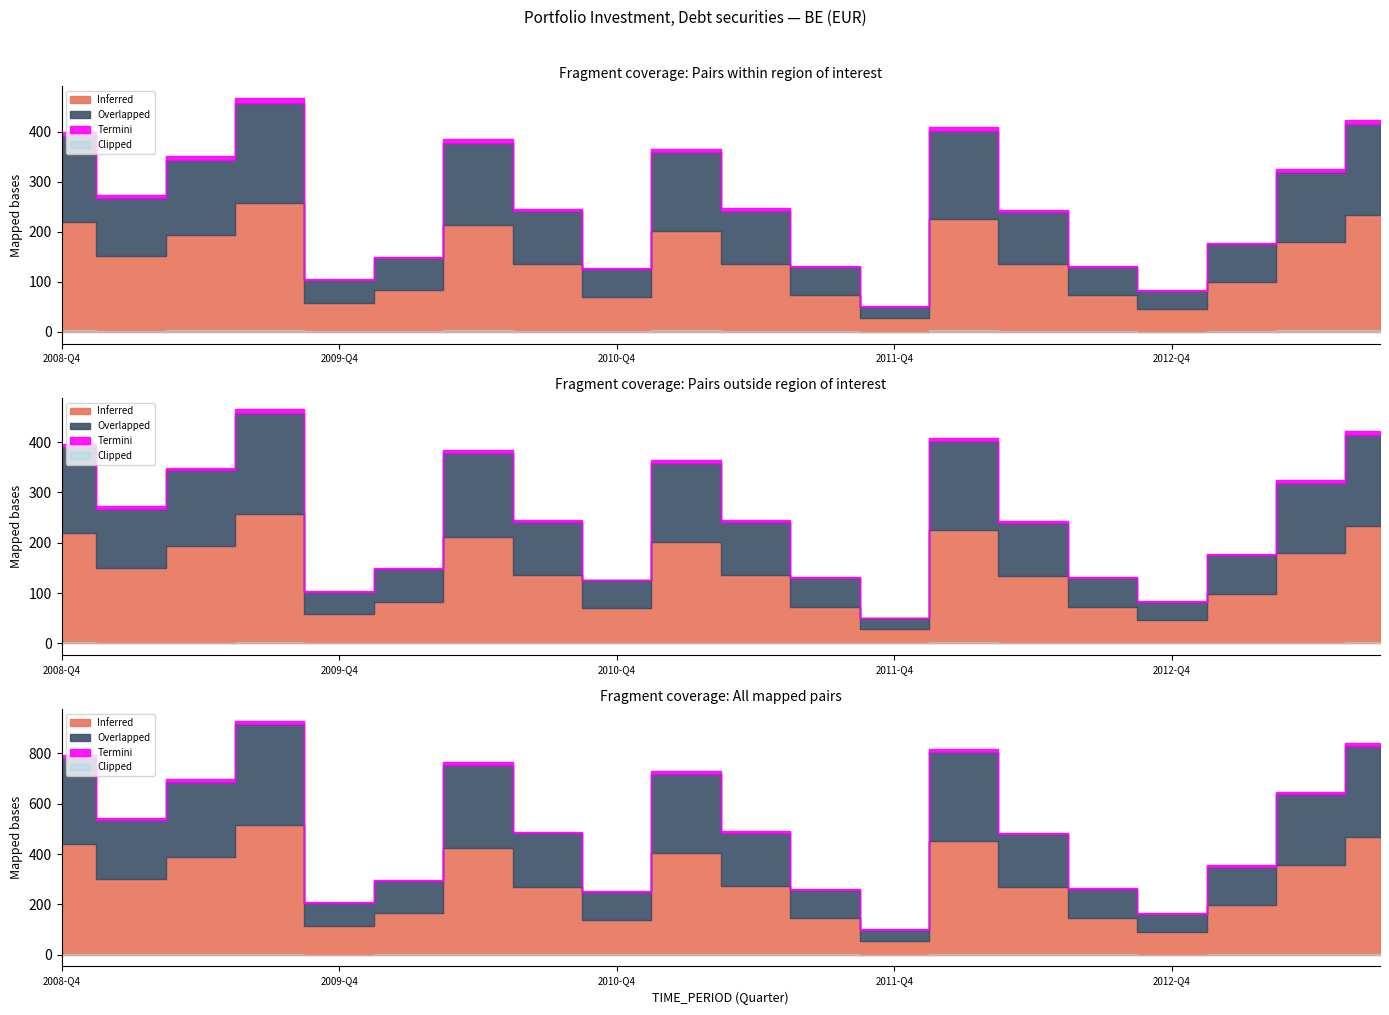

Rank the categories by value from highest to lowest.

2009-Q3, 2013-Q3, 2012-Q1, 2008-Q4, 2010-Q2, 2011-Q1, 2009-Q2, 2013-Q2, 2009-Q1, 2011-Q2, 2010-Q3, 2012-Q2, 2013-Q1, 2010-Q1, 2012-Q3, 2011-Q3, 2010-Q4, 2009-Q4, 2012-Q4, 2011-Q4